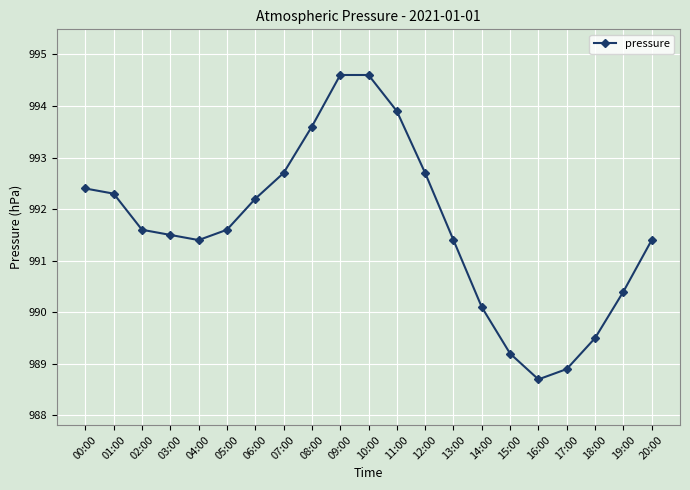

Which has a higher value, 06:00 or 04:00?

06:00